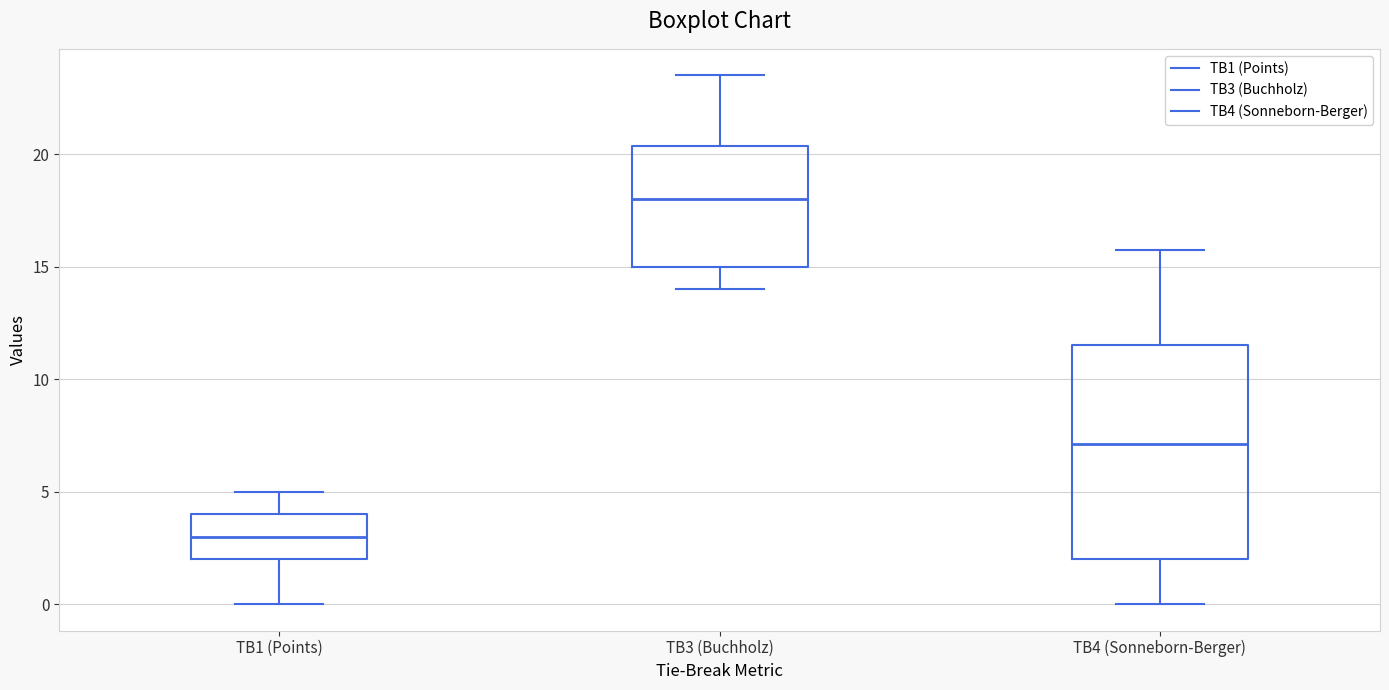

Which box is the tallest, from its lower edge to its upper edge?

TB4 (Sonneborn-Berger)